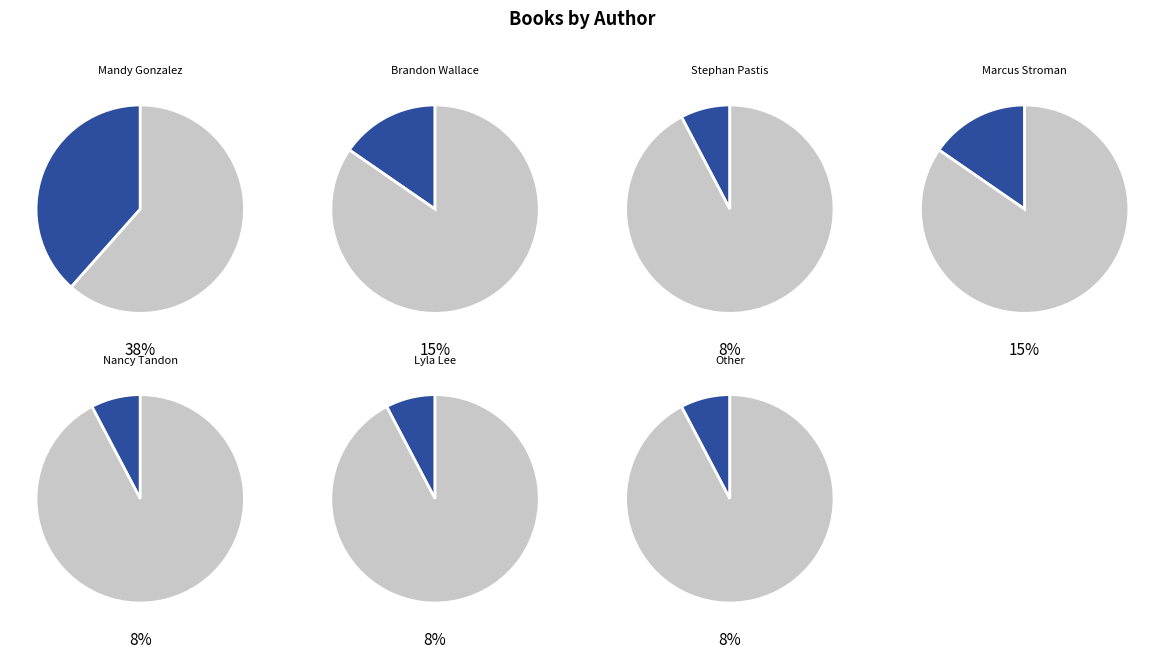

How many slices are in this pie chart?

7